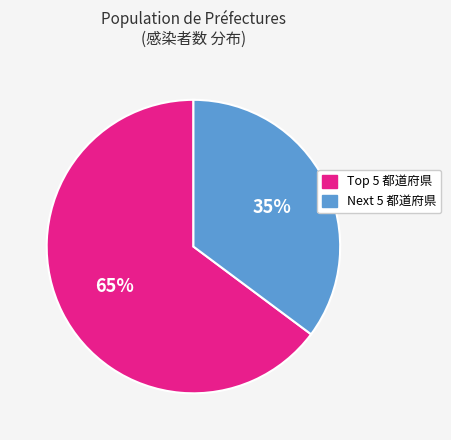

Is there any slice that represents more than half of the pie?

Yes